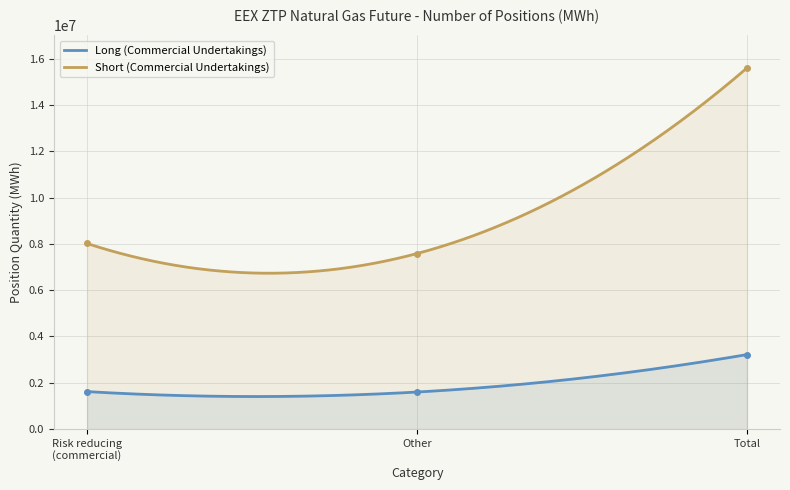

What is the maximum value for Short (Commercial Undertakings)?

15595875.0